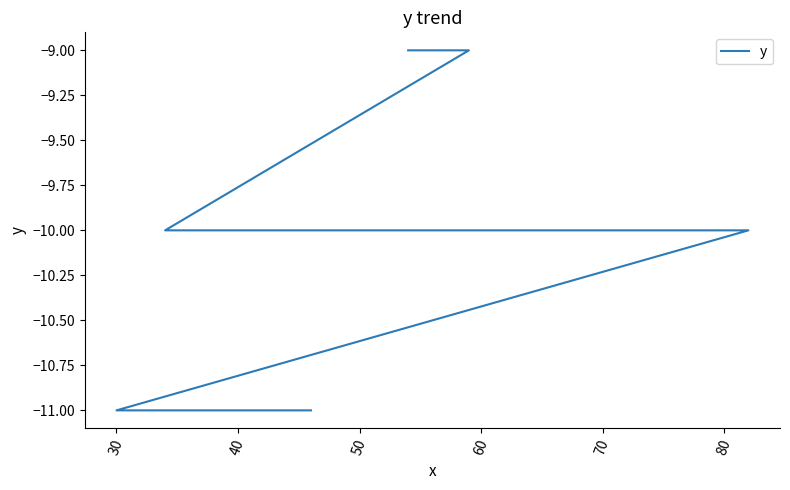

Is it true that the value at 8 is -15?

False